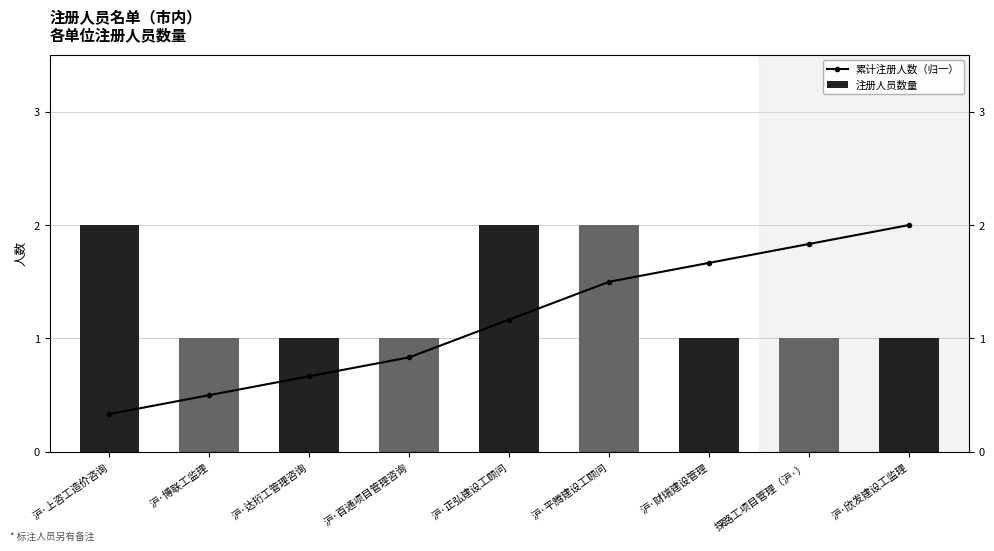

How many groups of bars are there?

9